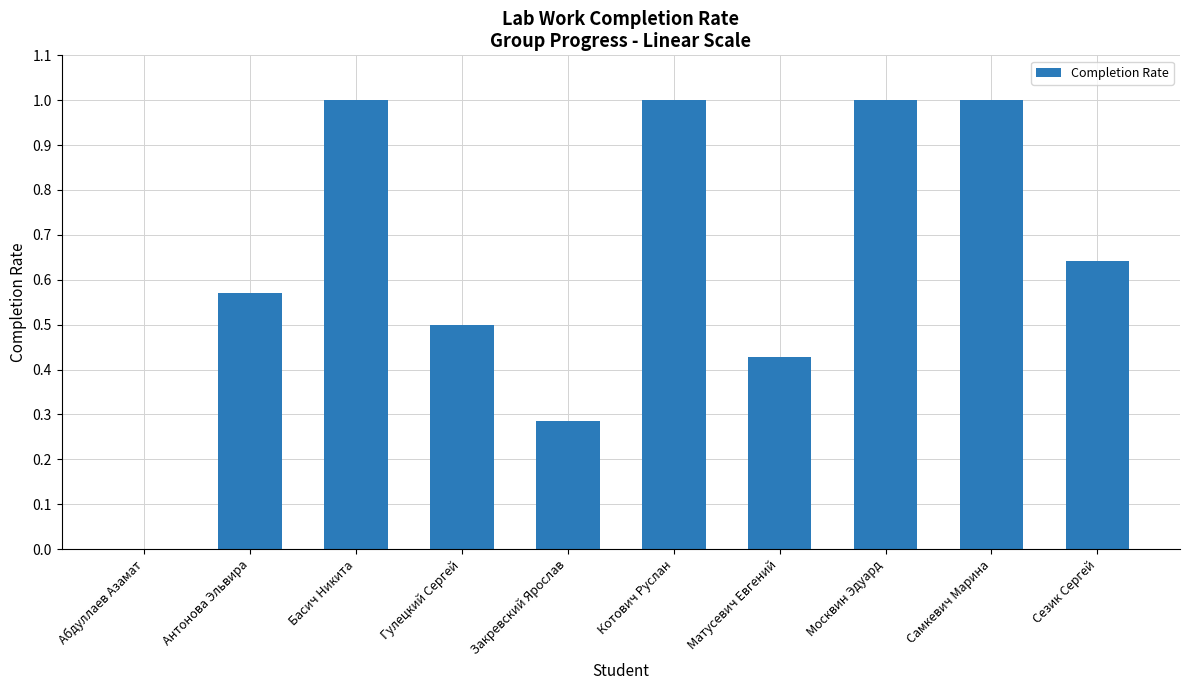

What is the maximum value shown in the chart?

1.0